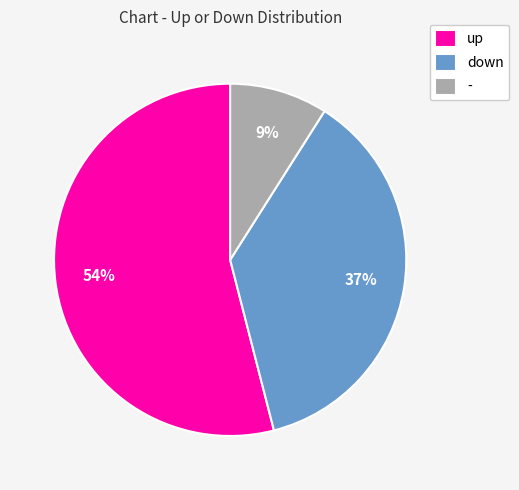

How many slices are in this pie chart?

3